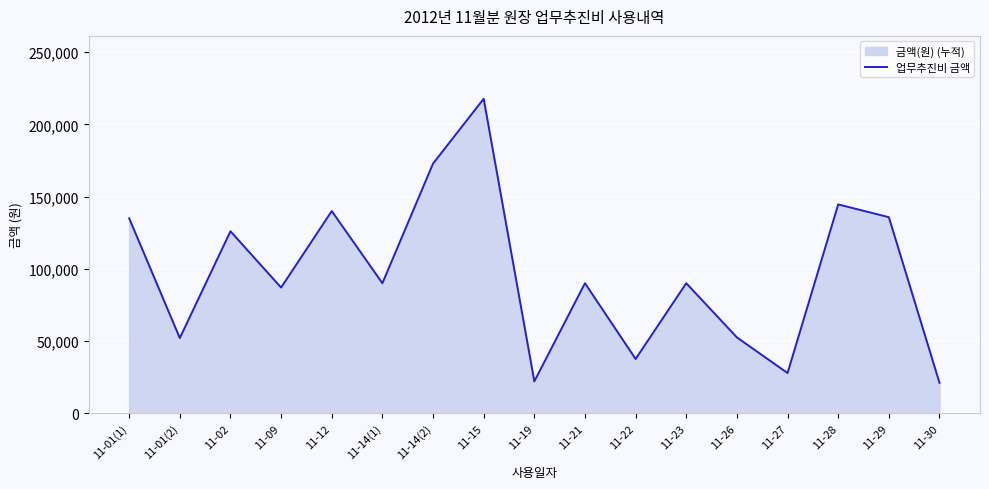

True or false: there are more than 0 points higher than both neighbors.

True